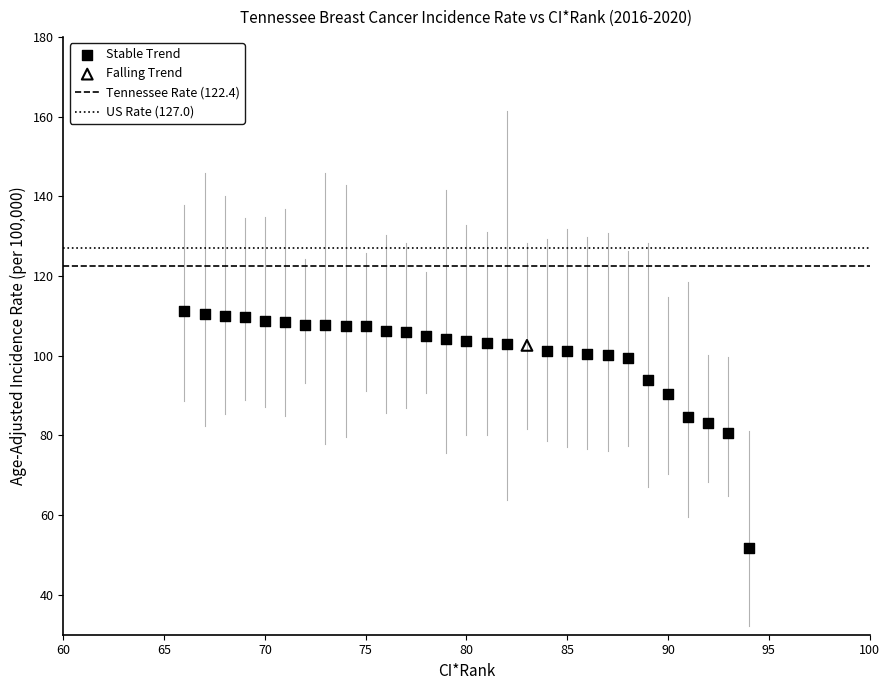

Which series contains the highest Y value?

Stable Trend